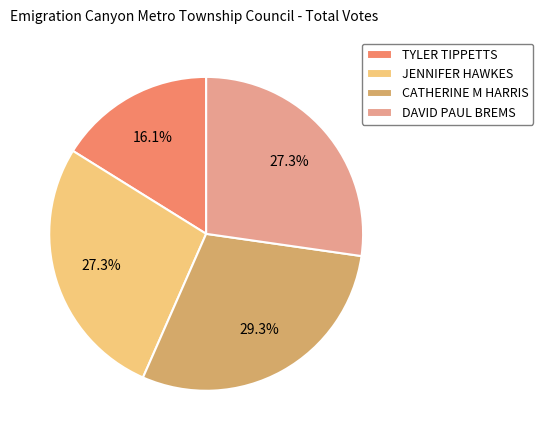

Which category has the biggest portion of the pie?

CATHERINE M HARRIS